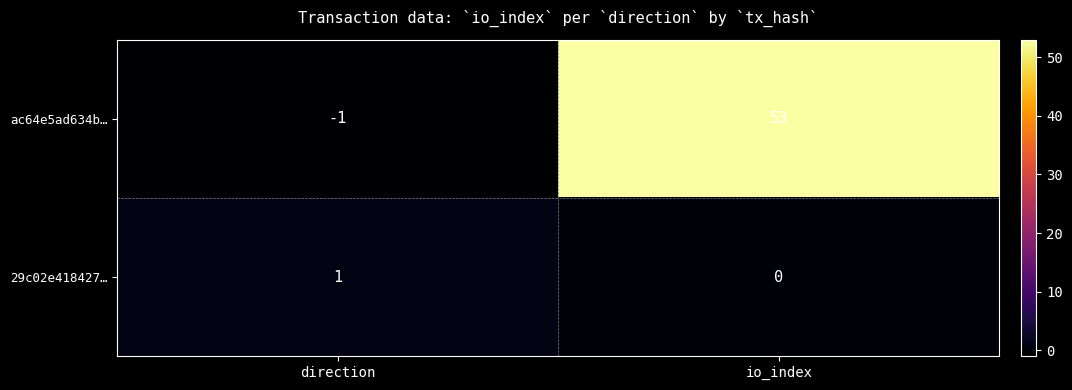

What is the difference between the highest and lowest values at direction?

2